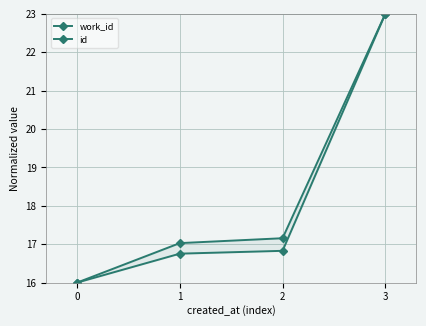

What is the value of the work_id point at the 1st from the left?

16.0